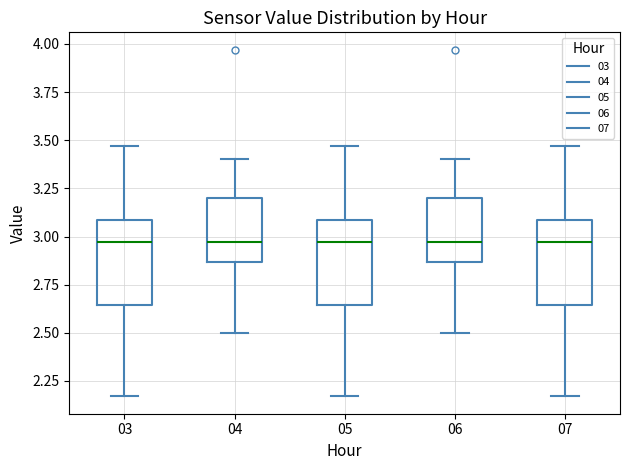

Reading left to right, read every box against the y-axis: the position of its median line, the range the box covers, and the ends of its whiskers. The values are not printed on the chart, so give them approximately, as read against the axis.

03: median 2.95, box 2.65 to 3.10, whiskers 2.15 to 3.45
04: median 2.95, box 2.85 to 3.20, whiskers 2.50 to 3.40
05: median 2.95, box 2.65 to 3.10, whiskers 2.15 to 3.45
06: median 2.95, box 2.85 to 3.20, whiskers 2.50 to 3.40
07: median 2.95, box 2.65 to 3.10, whiskers 2.15 to 3.45